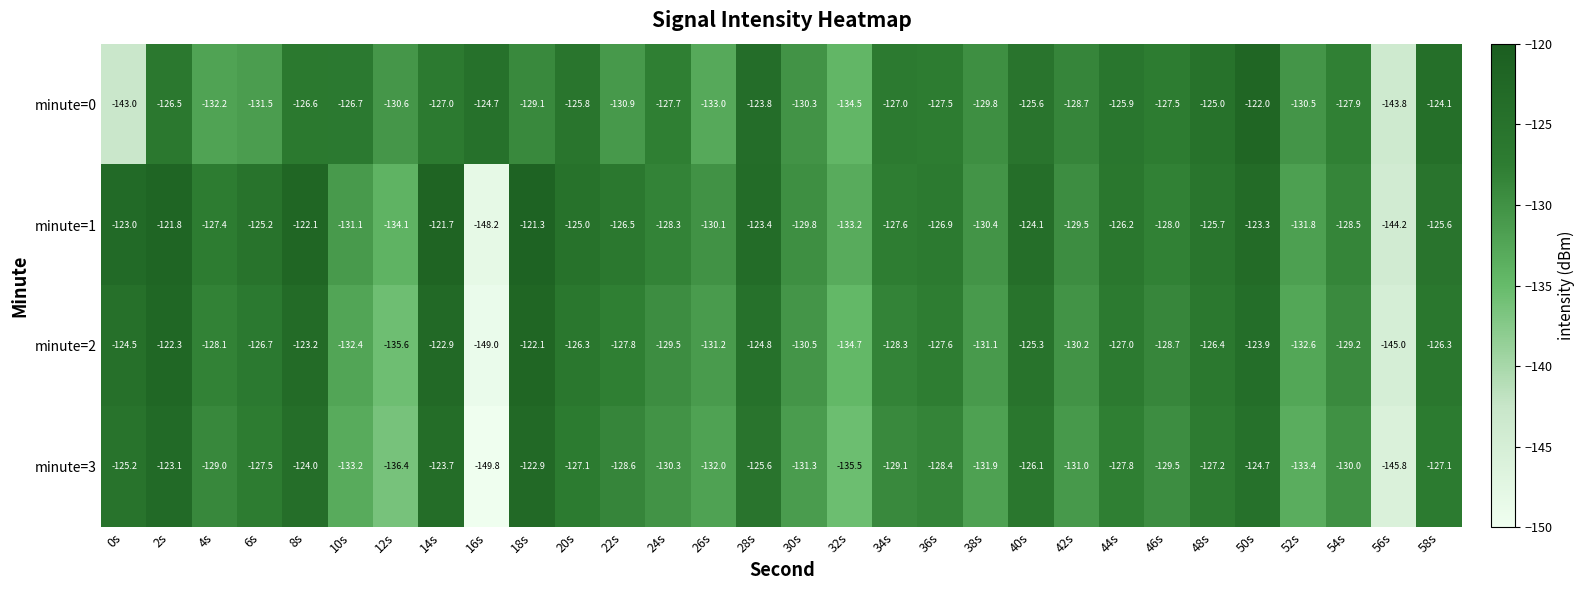

Rank the series by their maximum value, from lowest to highest.

minute=3, minute=2, minute=0, minute=1